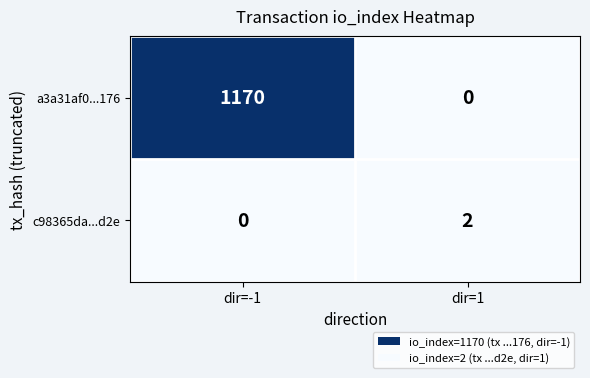

What is the difference between the a3a31af0...176 values at dir=1 and dir=-1?

1170